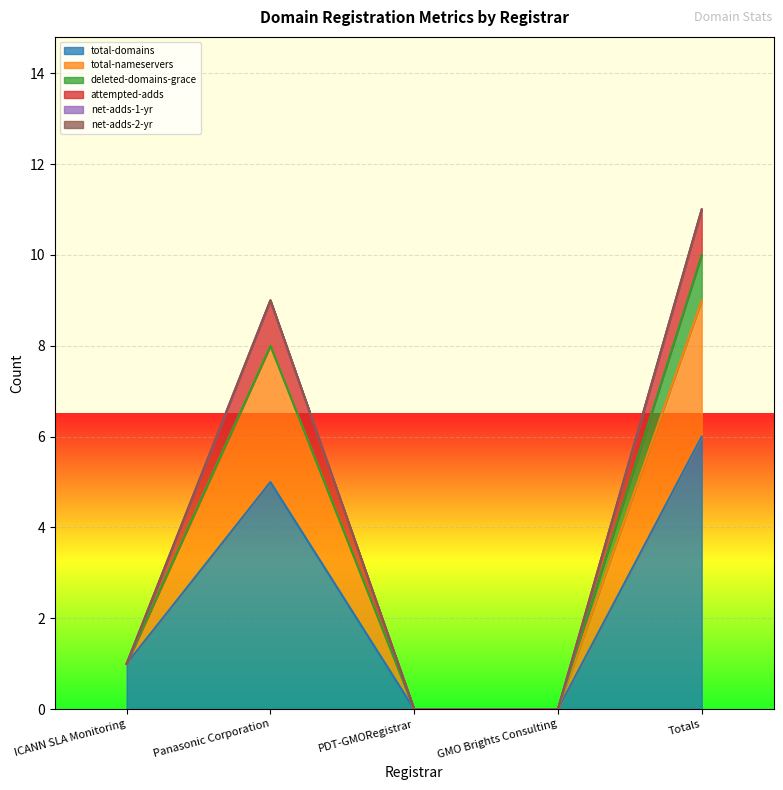

At how many categories does at least one series exceed 1?

2